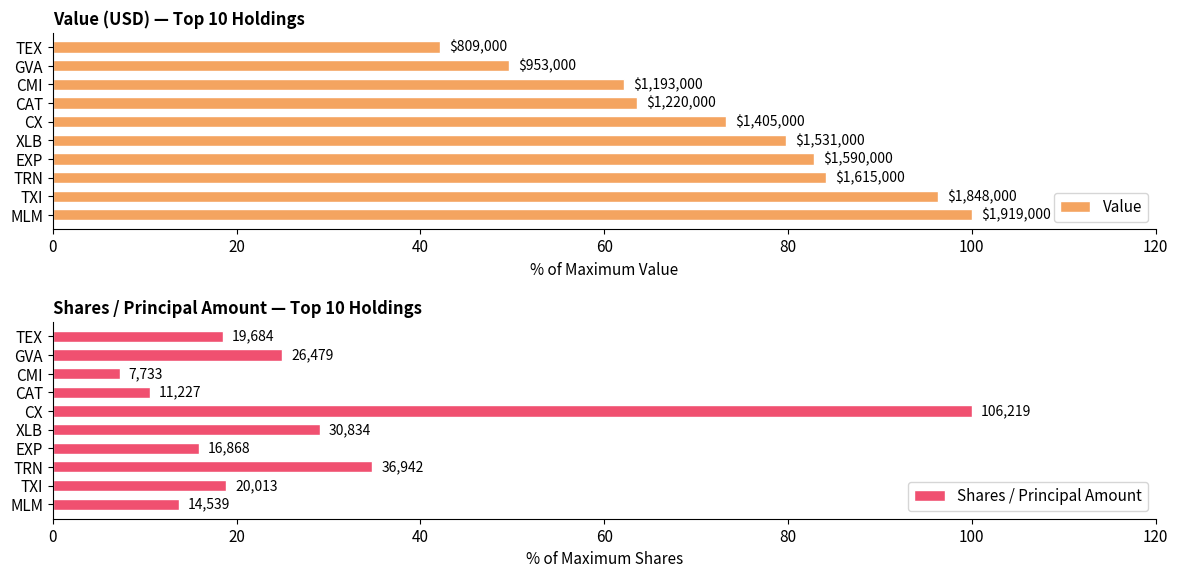

How many bars are there in each group?

2